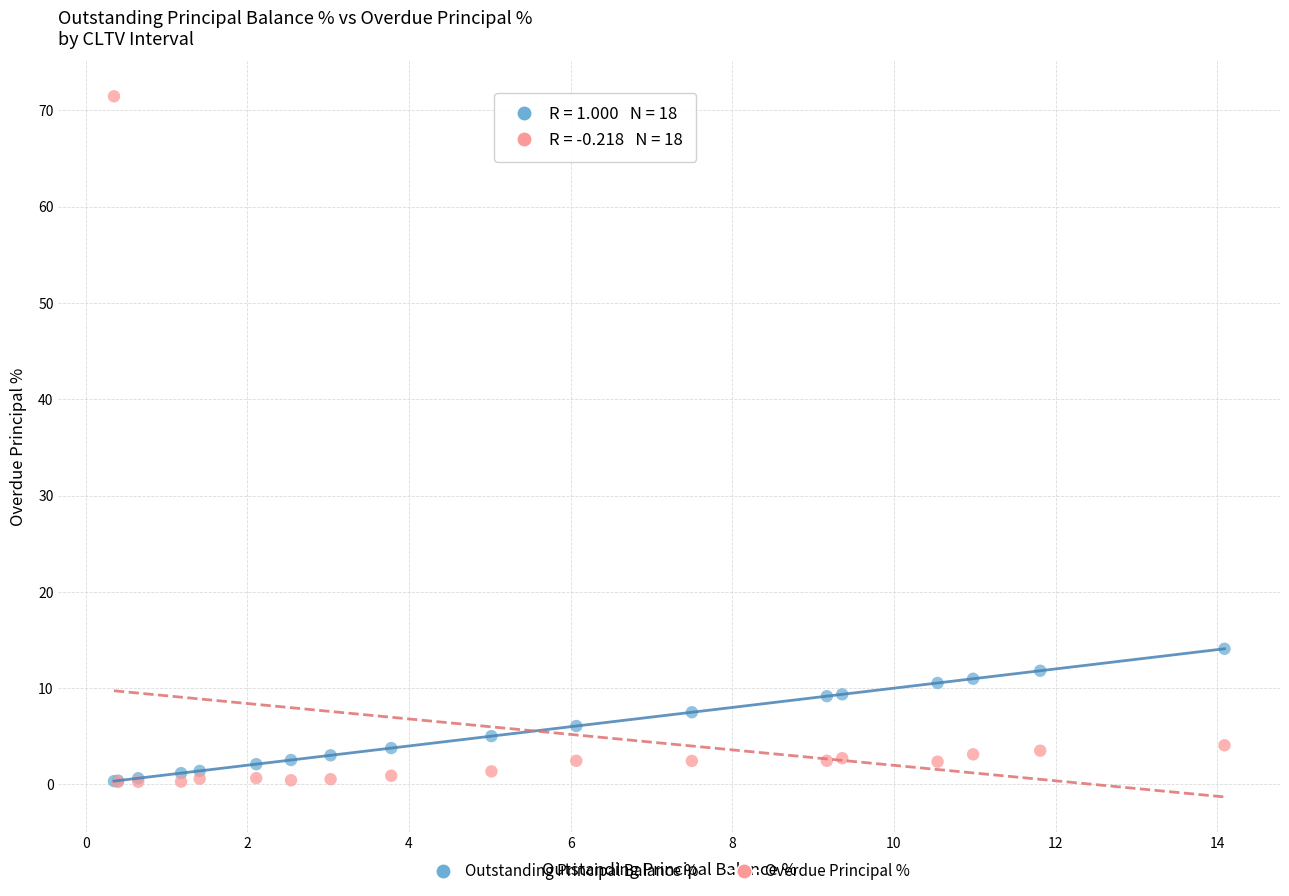

In the Overdue Principal % series, what Y value is closest to 35?

4.1